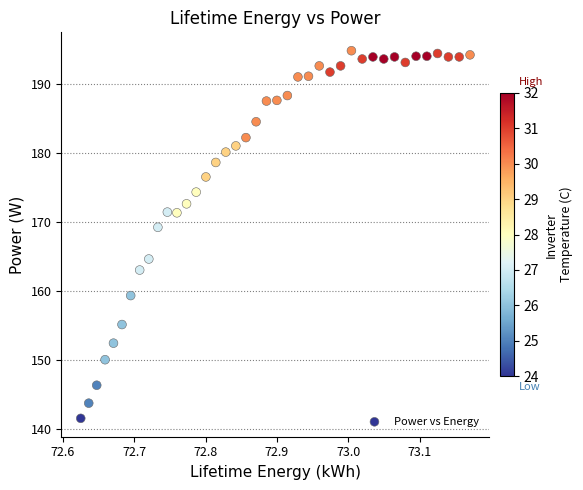

What is the range of Y values (max minus min)?

53.3